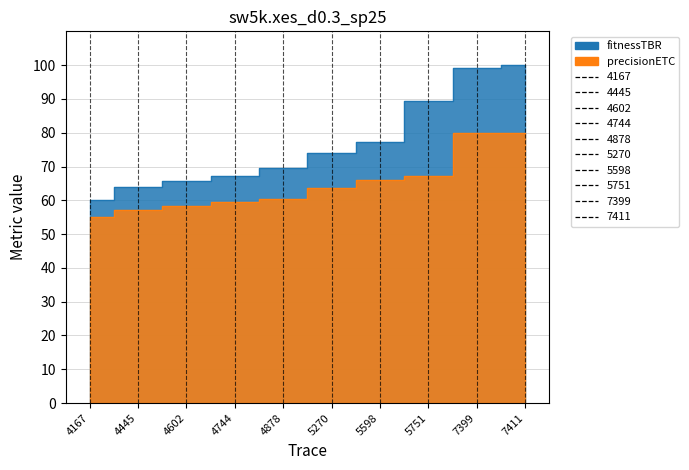

What are all the series names shown in the legend?

fitnessTBR, precisionETC